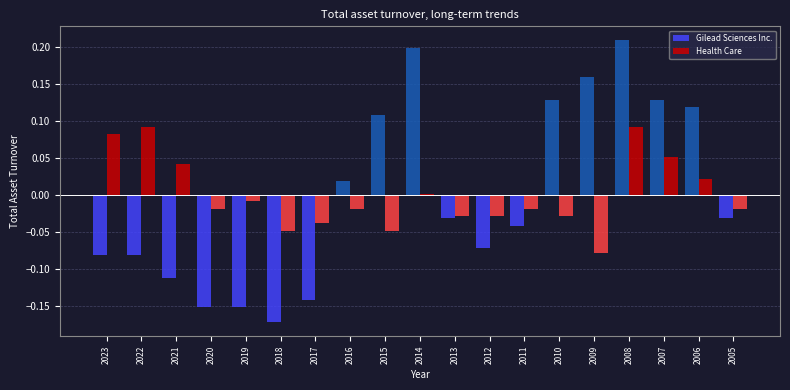

The value of Gilead Sciences Inc. at 2008 is 0.3. True or false?

False